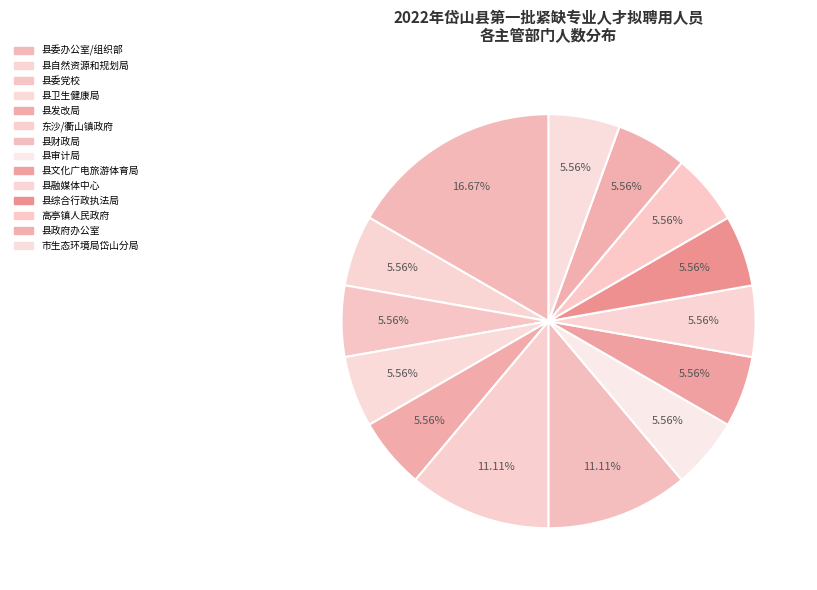

What is the ratio of the value at 县财政局 to the value at 县发改局?

2.0